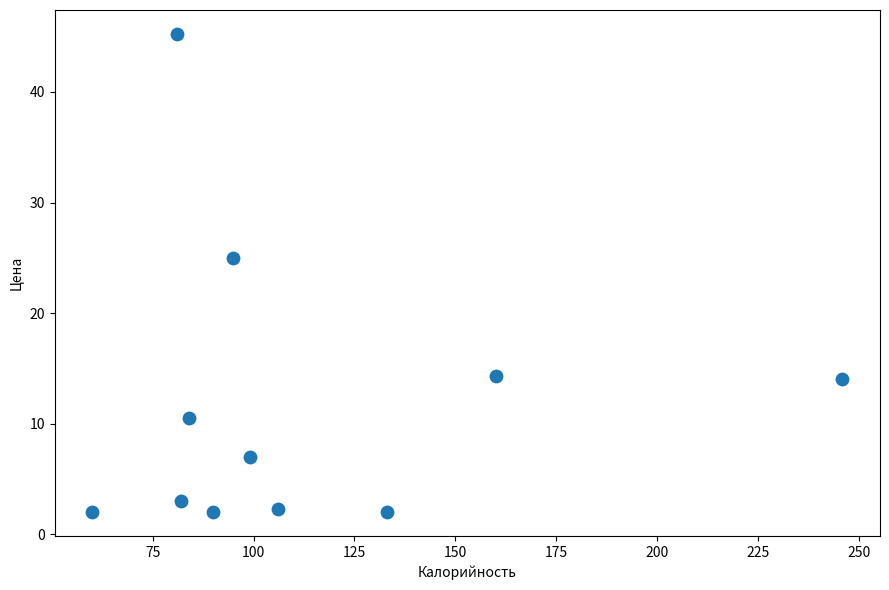

What is the range of X values (max minus min)?

186.0